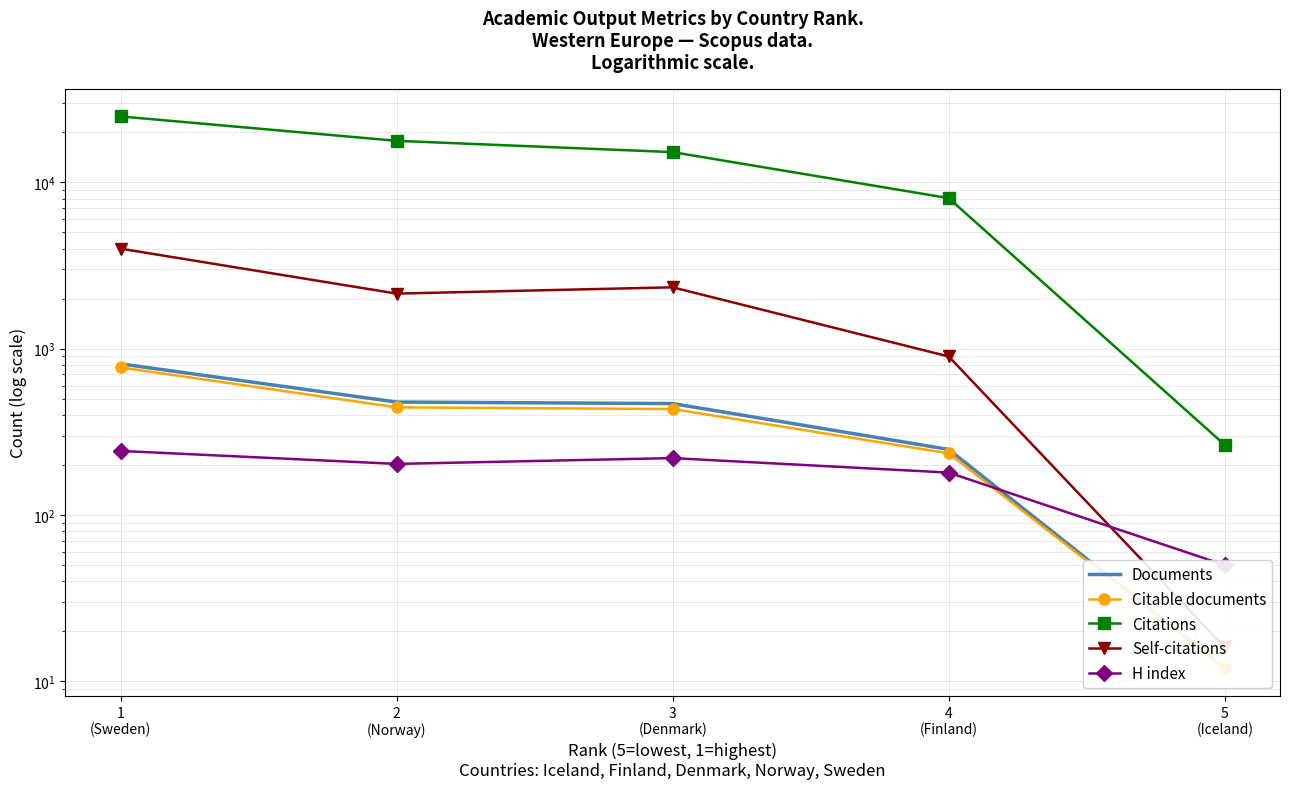

Is this an area chart (filled region under the line)?

No